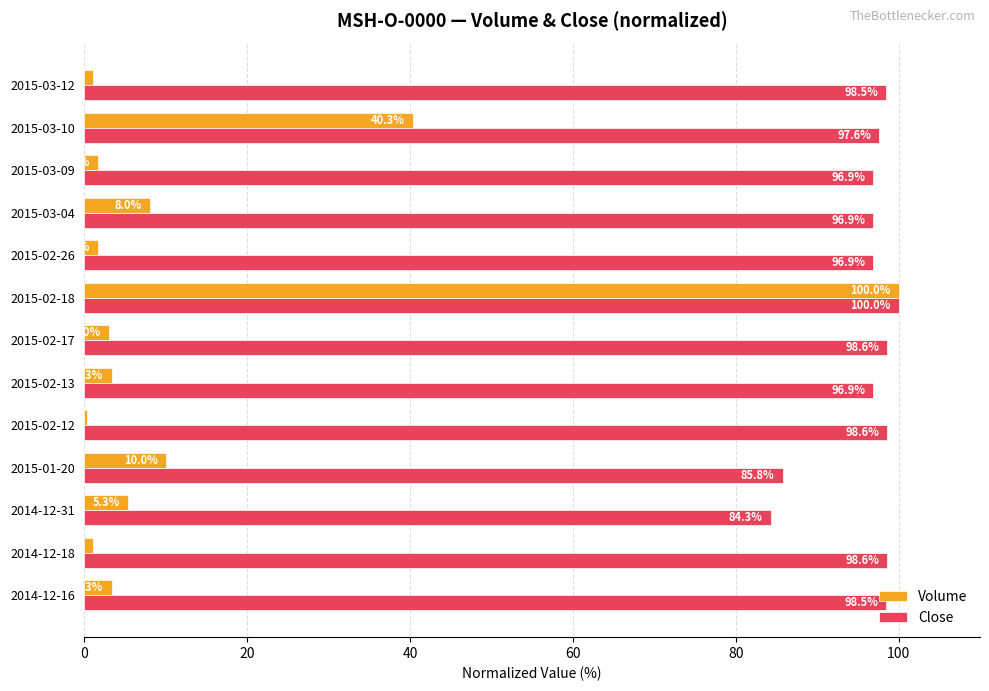

At how many categories does at least one series exceed 84?

13